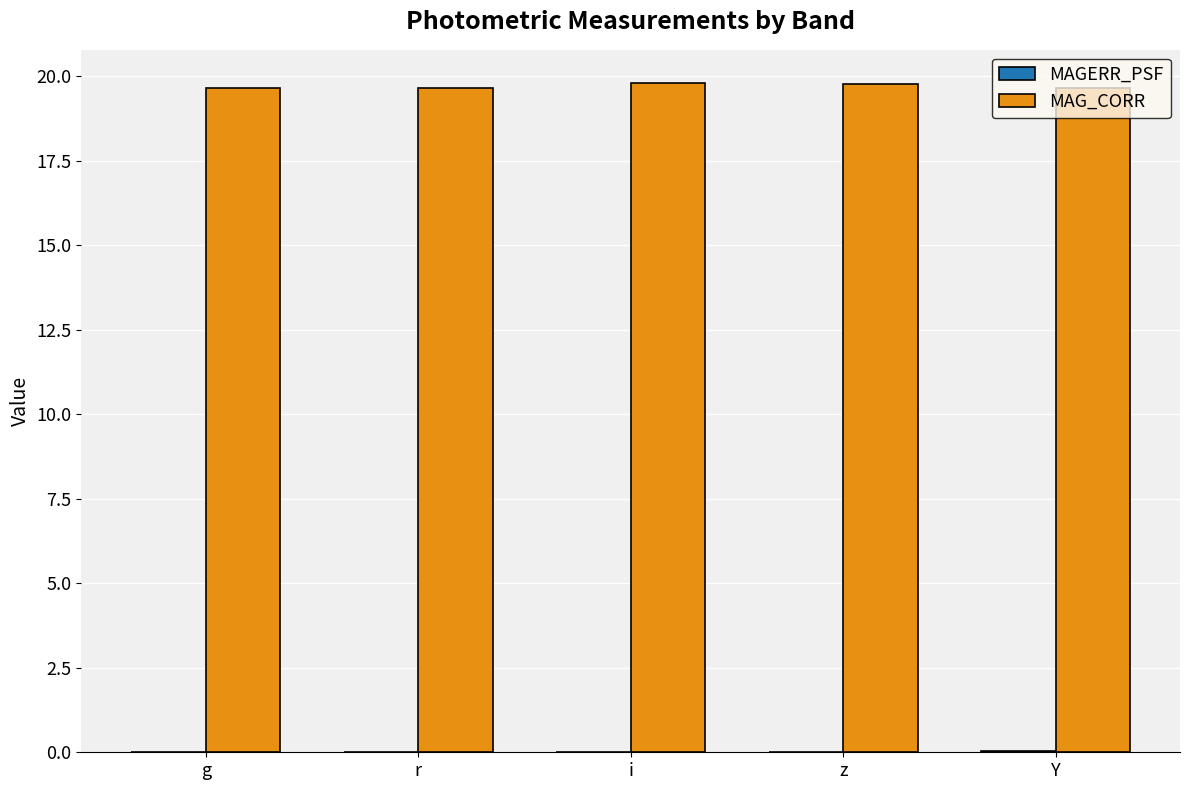

True or false: MAG_CORR has a value of 19.8 at i.

True